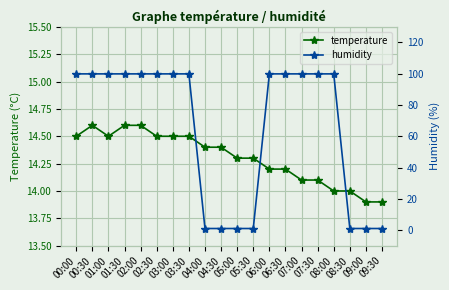

At which label does humidity first exceed 99?

00:00